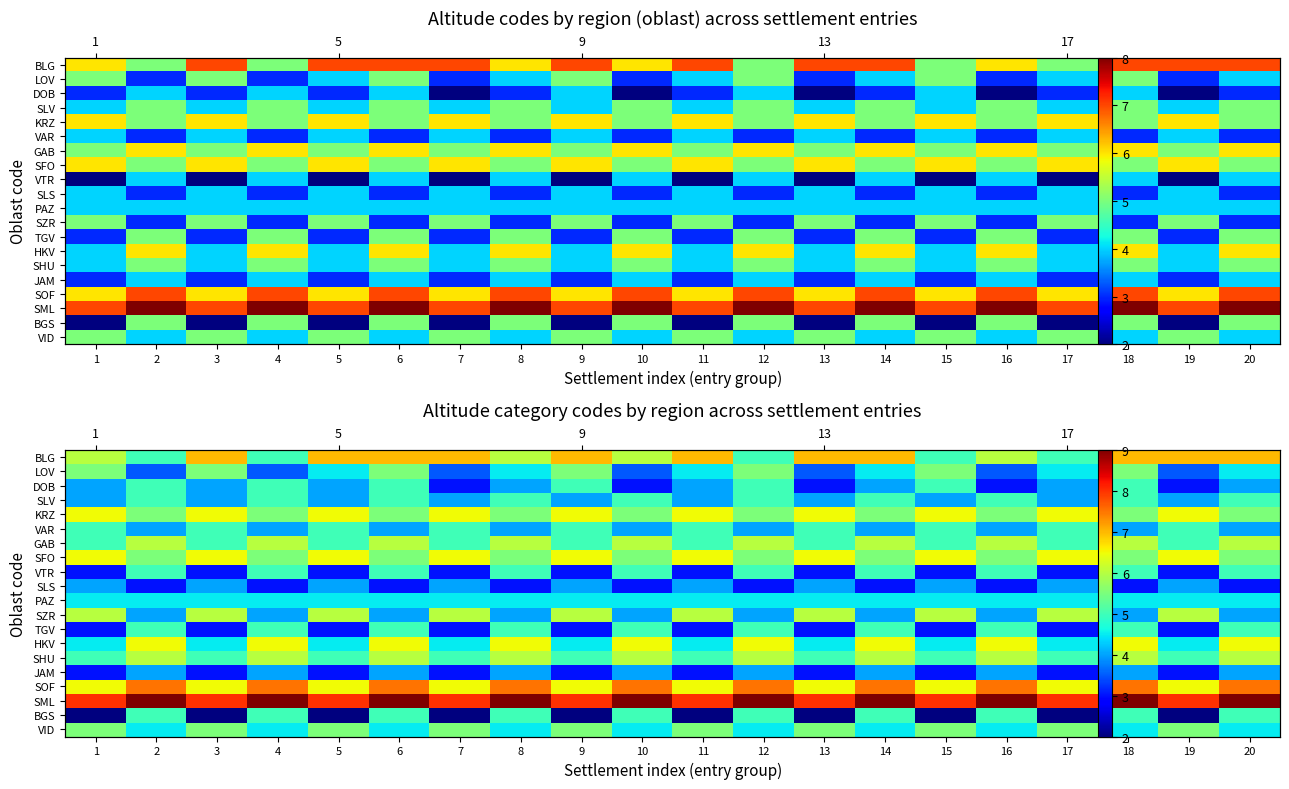

What is the spread (max minus min) of values at 20?

6.0